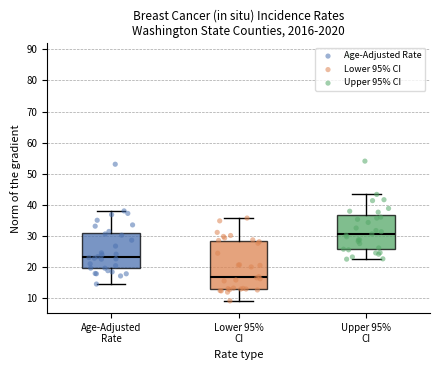

Reading left to right, read every box against the y-axis: the position of its median line, the range the box covers, and the ends of its whiskers. The values are not printed on the chart, so give them approximately, as read against the axis.

Age-Adjusted Rate: median 23, box 20 to 31, whiskers 15 to 38
Lower 95% CI: median 17, box 13 to 28, whiskers 9 to 36
Upper 95% CI: median 31, box 26 to 37, whiskers 23 to 43